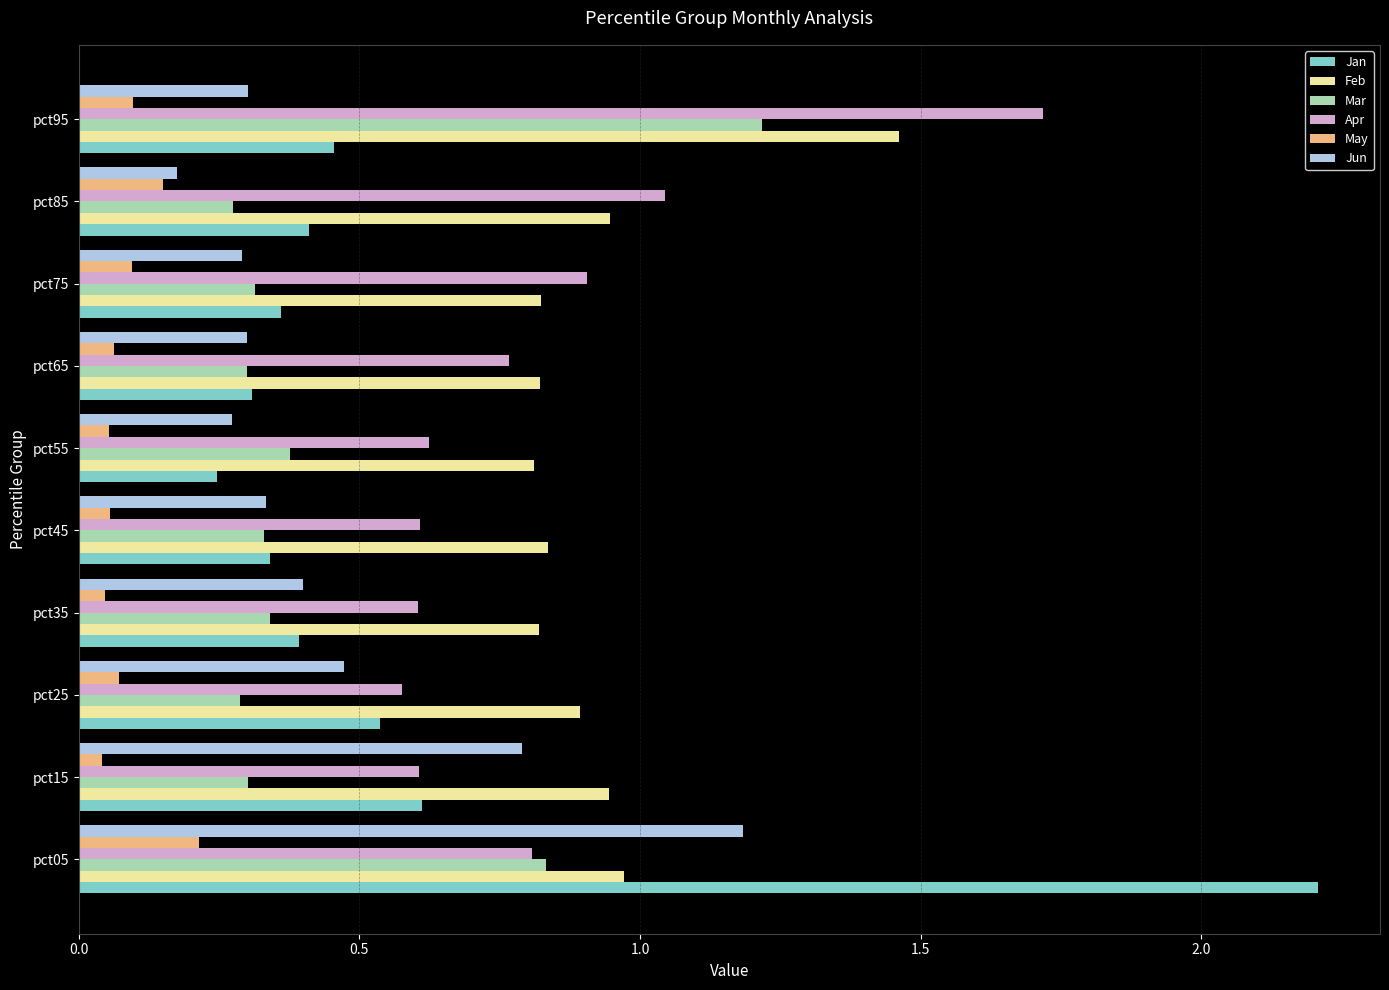

At which label does Mar reach its peak?

pct95